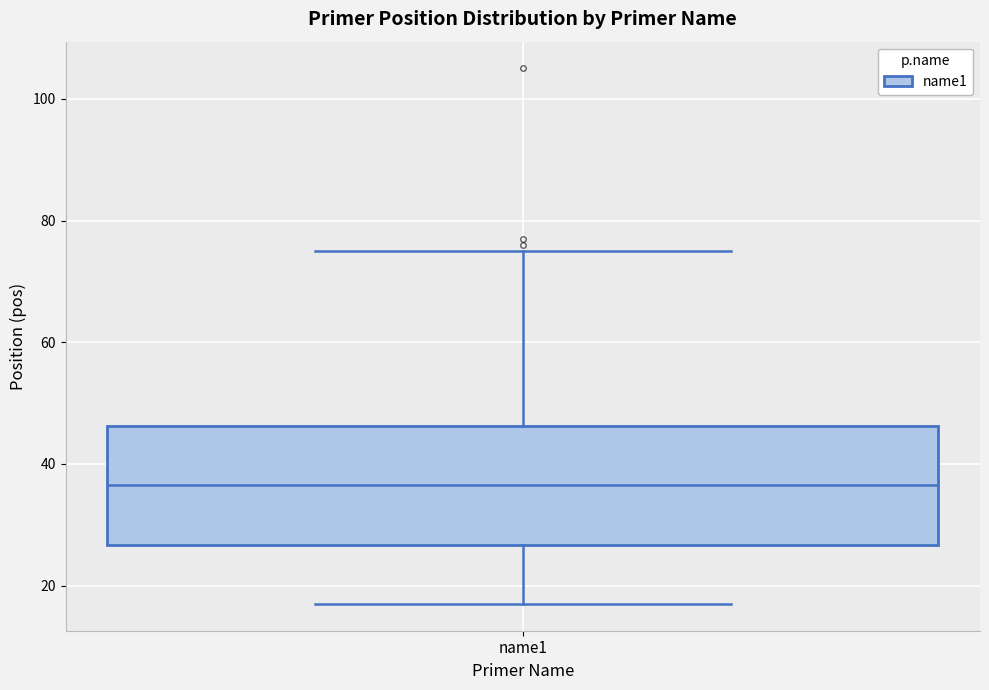

Transcribe this box plot: give where the median line is, the range the box spans, and where the two whiskers end, as read against the y-axis. The values are not printed on the chart, so give them approximately, as read against the axis.

median 36, box 26 to 46, whiskers 18 to 76